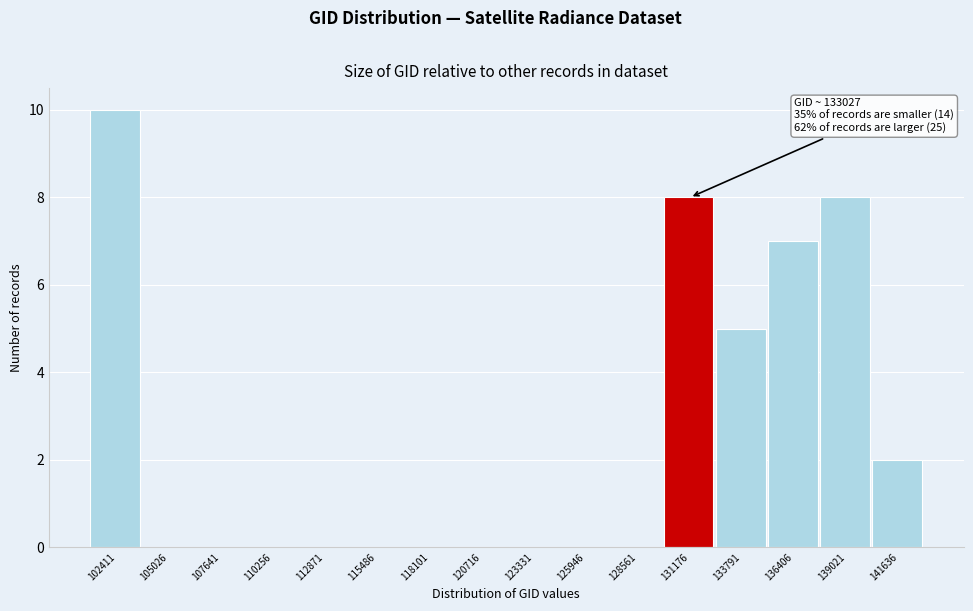

Reading left to right, extract all data points from this chart.

102411=10	105026=0	107641=0	110256=0	112871=0	115486=0	118101=0	120716=0	123331=0	125946=0	128561=0	131176=8	133791=5	136406=7	139021=8	141636=2